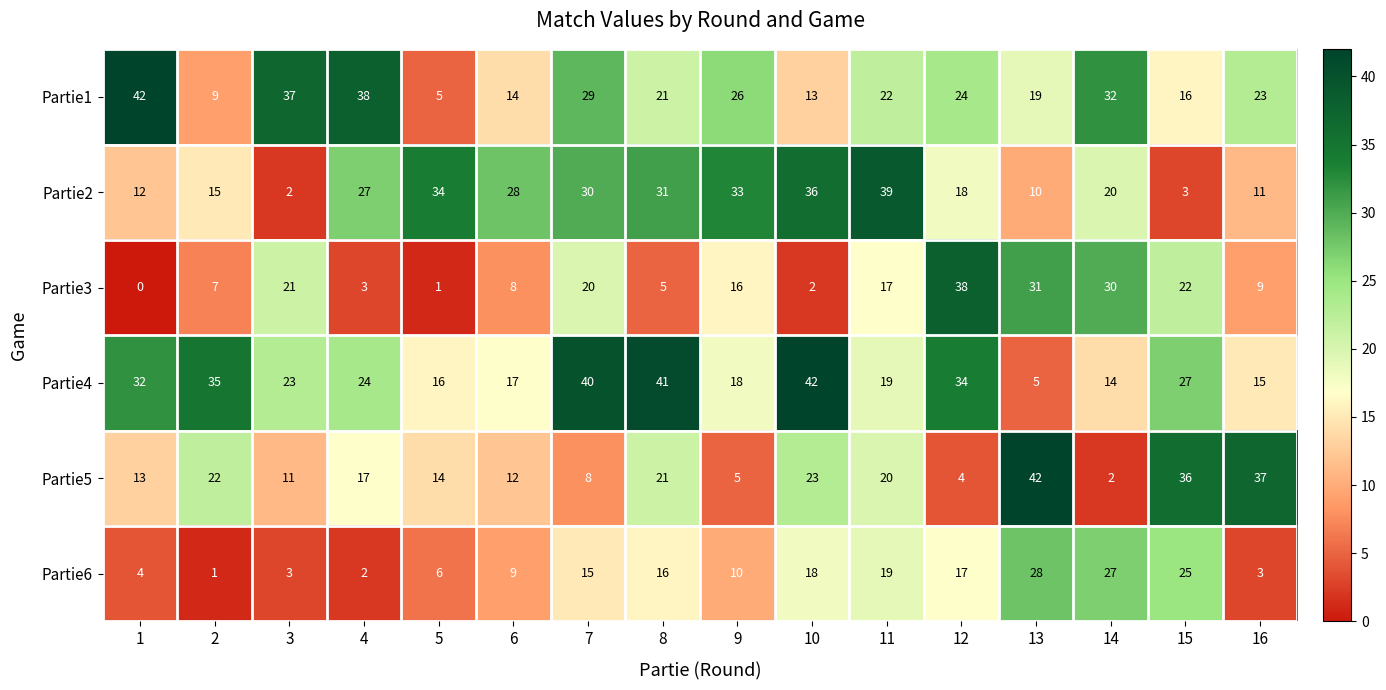

The Partie4 series shows 23 at 3. True or false?

True